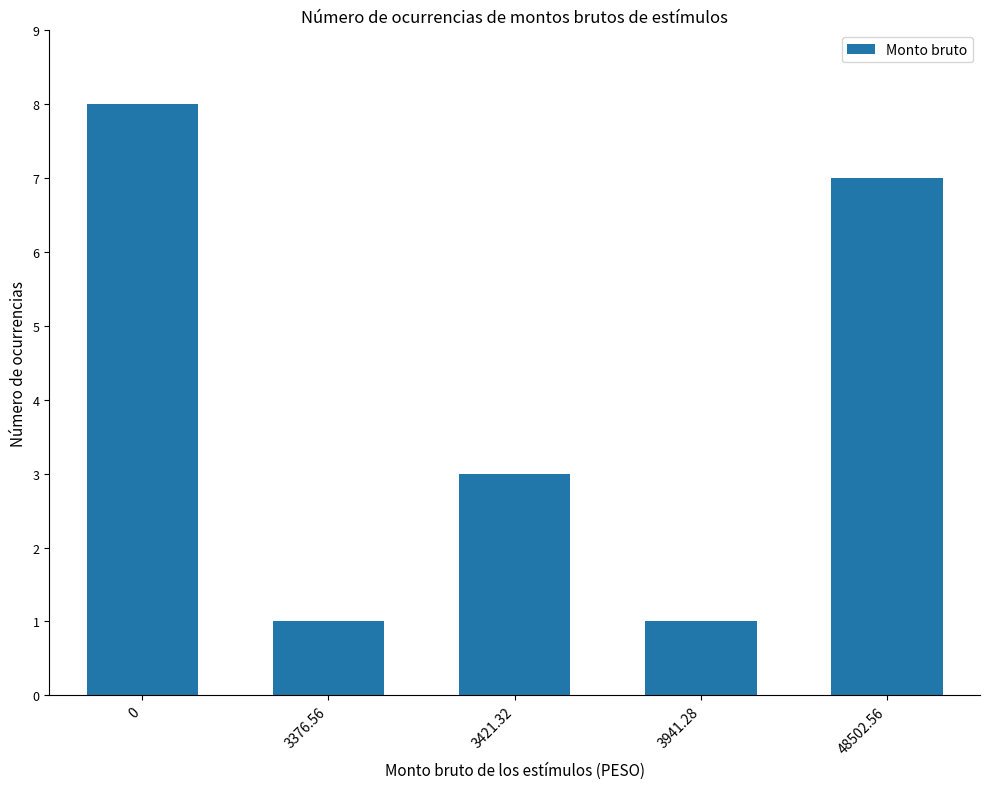

Are the bars grouped side by side (vs. stacked)?

No